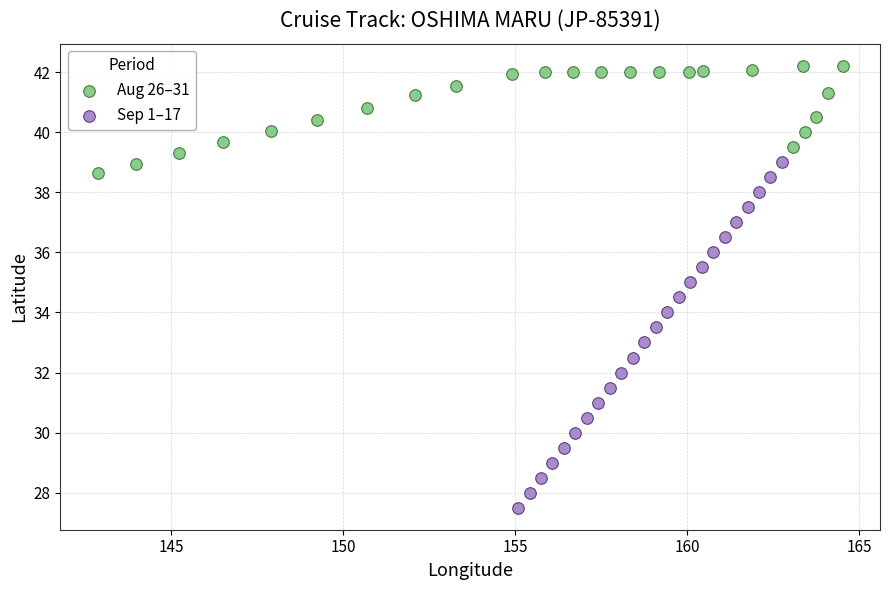

Which series contains the highest Y value?

Aug 26–31